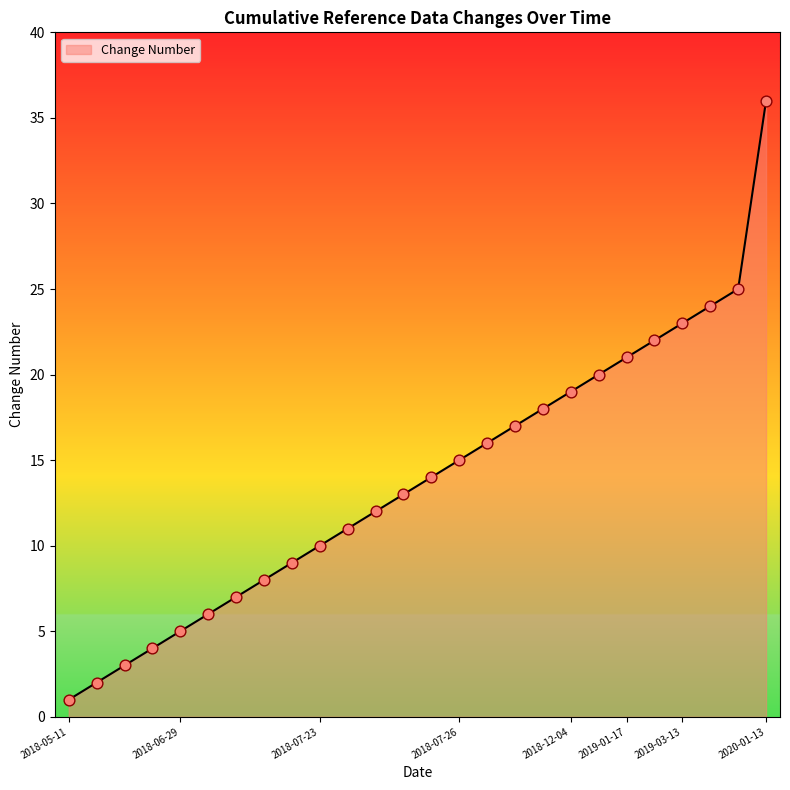

What is the maximum value shown in the chart?

36